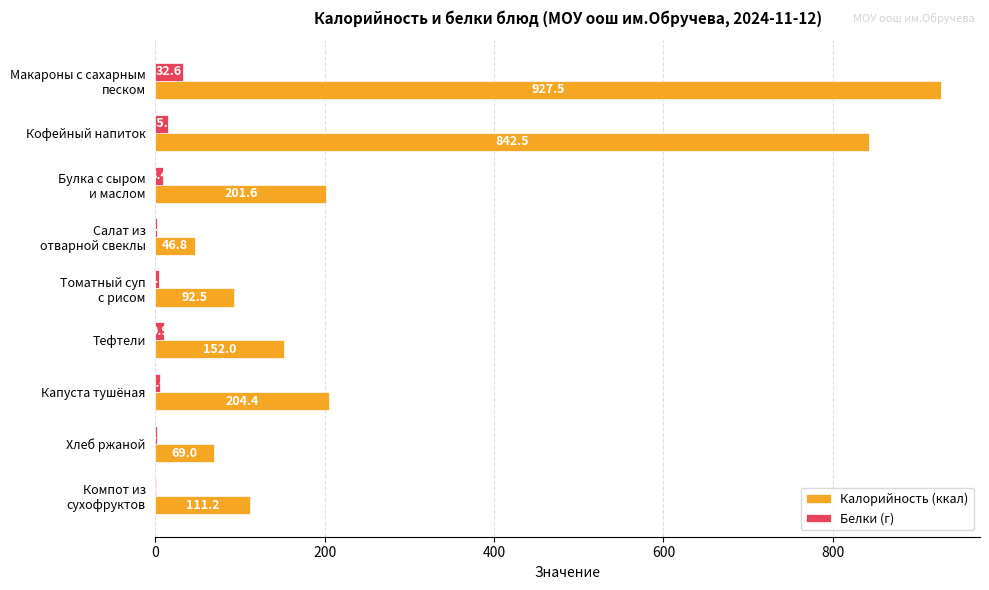

What is the greatest value displayed?

927.5